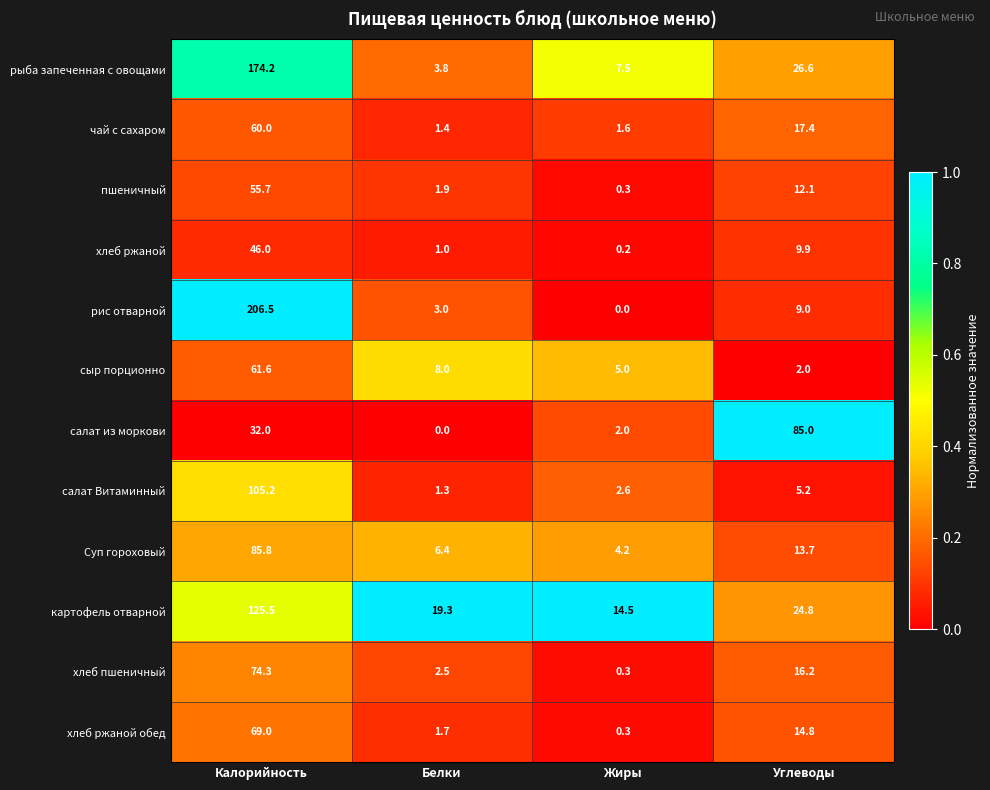

Which series changed the most between Белки and Углеводы?

салат из моркови